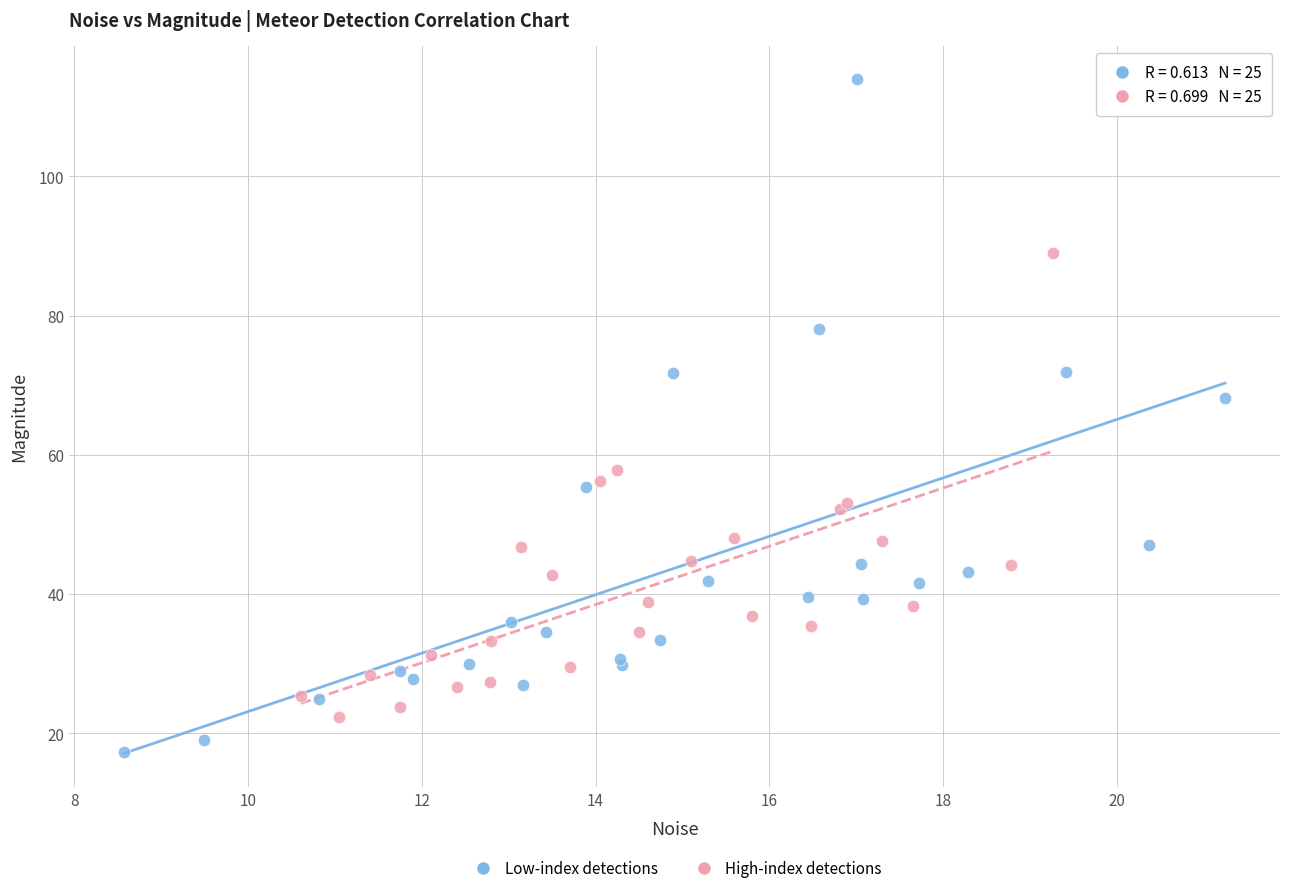

Which series reaches the maximum Y coordinate?

Low-index detections